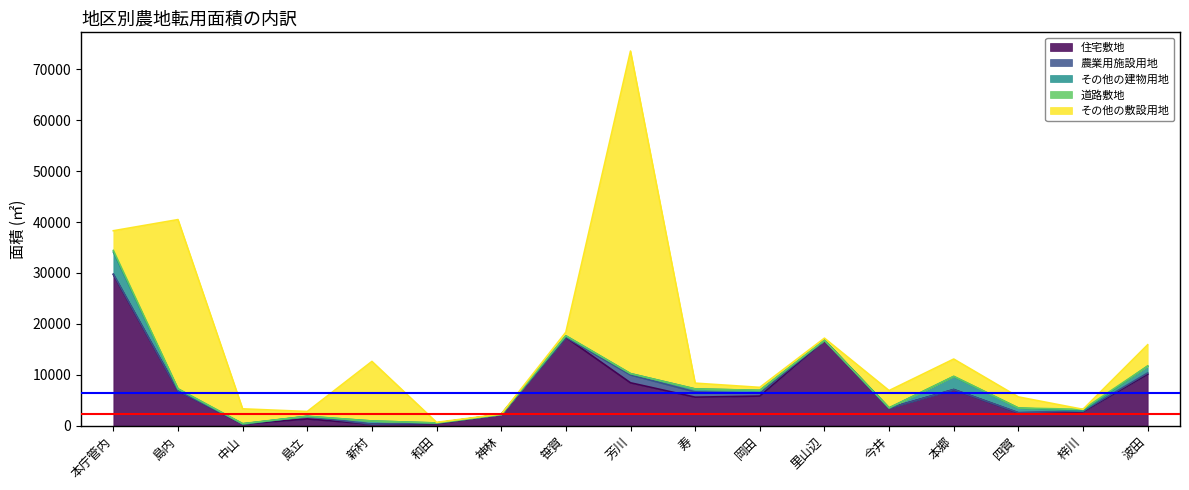

What are all the series names shown in the legend?

住宅敷地, 農業用施設用地, その他の建物用地, 道路敷地, その他の敷設用地